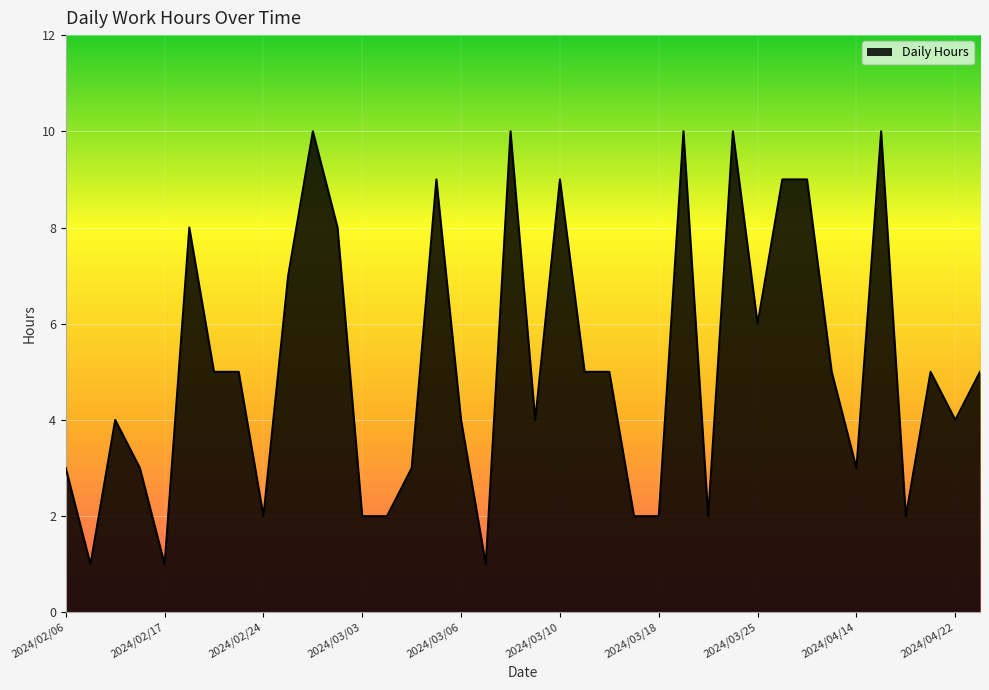

What is the greatest value displayed?

10